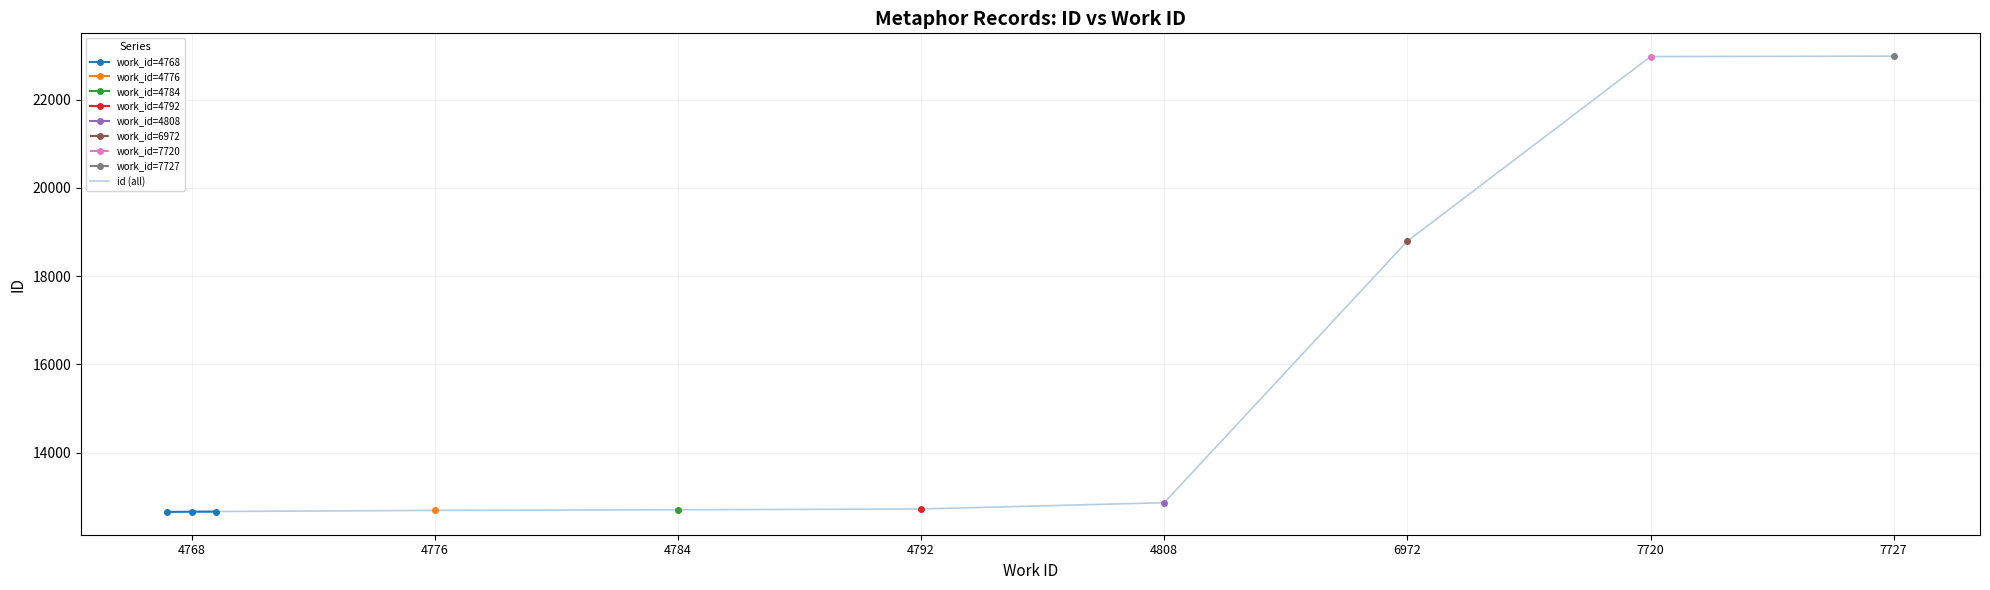

Rank the categories by value from lowest to highest.

4768, 4768, 4768, 4776, 4784, 4792, 4808, 6972, 7720, 7727